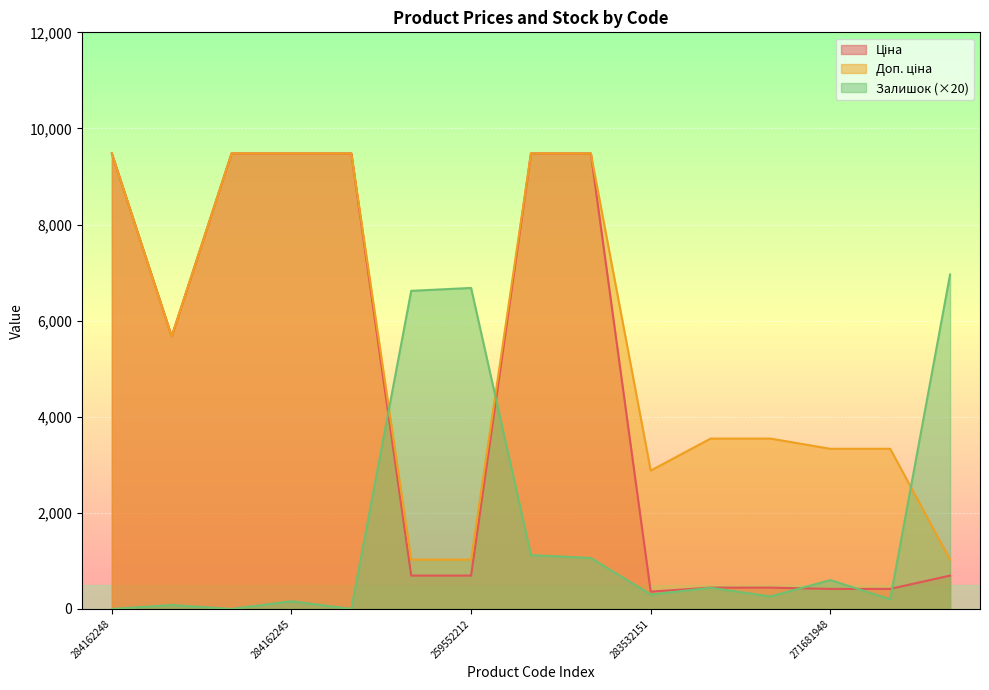

Which series has the largest total across all categories?

Доп. ціна